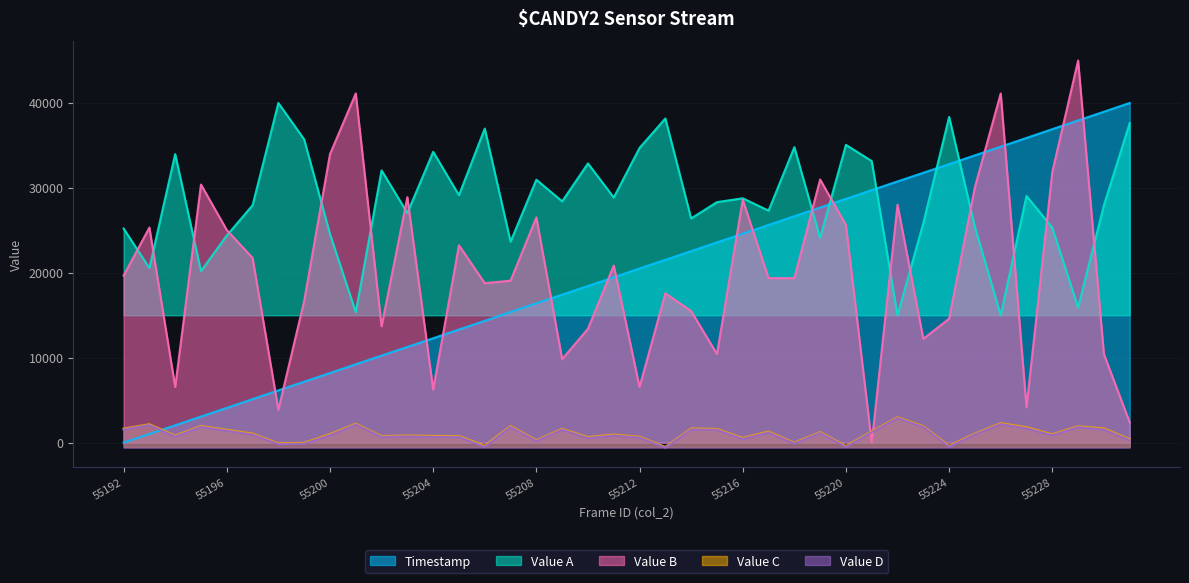

Is the value of col_0 (timestamp) at 55198 greater than the value of col_516 (value_a) at 55212?

No